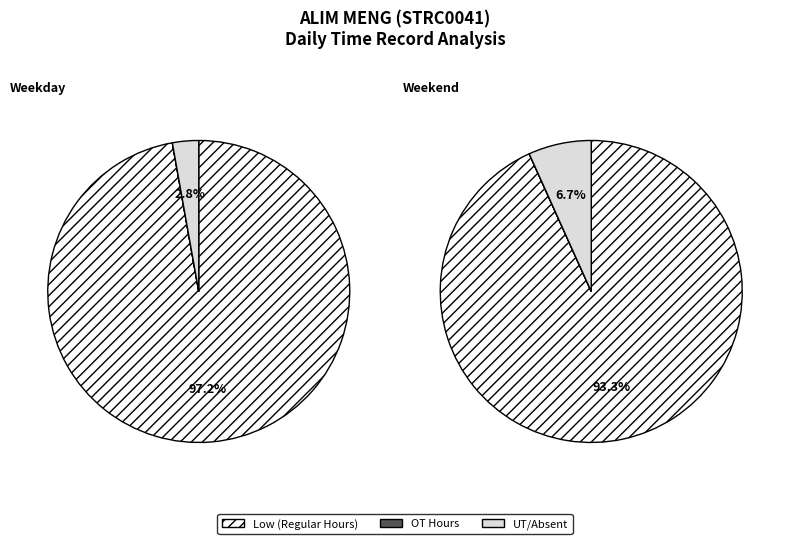

Which series has the widest spread of values?

Low (Regular Hours)